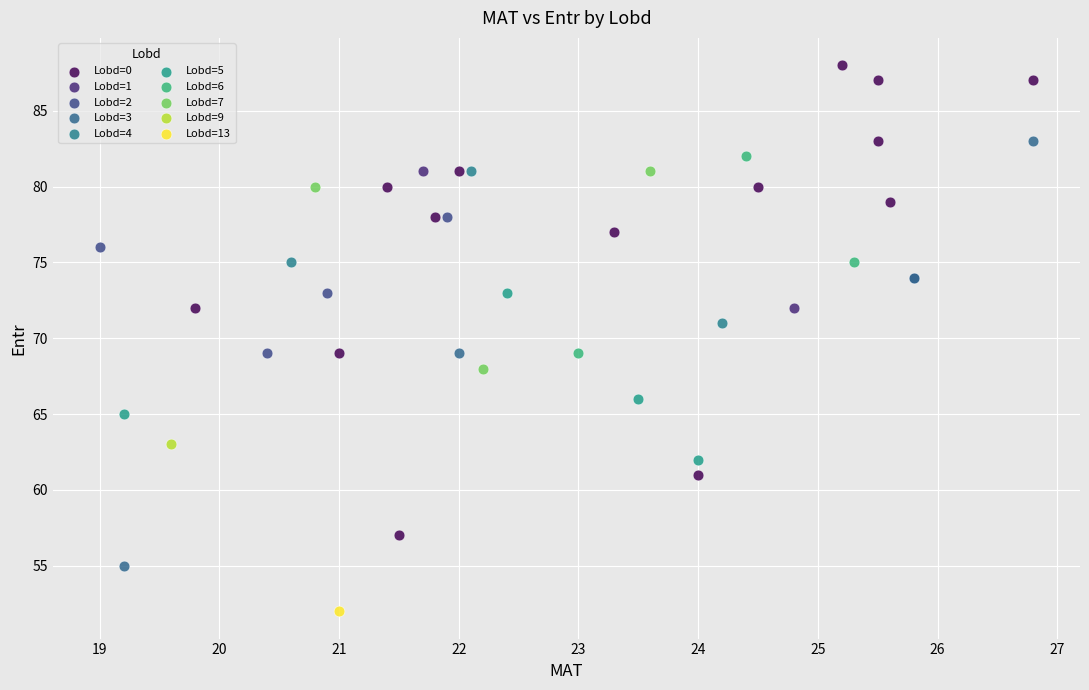

What are all the series names shown in the legend?

Lobd=0, Lobd=1, Lobd=2, Lobd=3, Lobd=4, Lobd=5, Lobd=6, Lobd=7, Lobd=9, Lobd=13